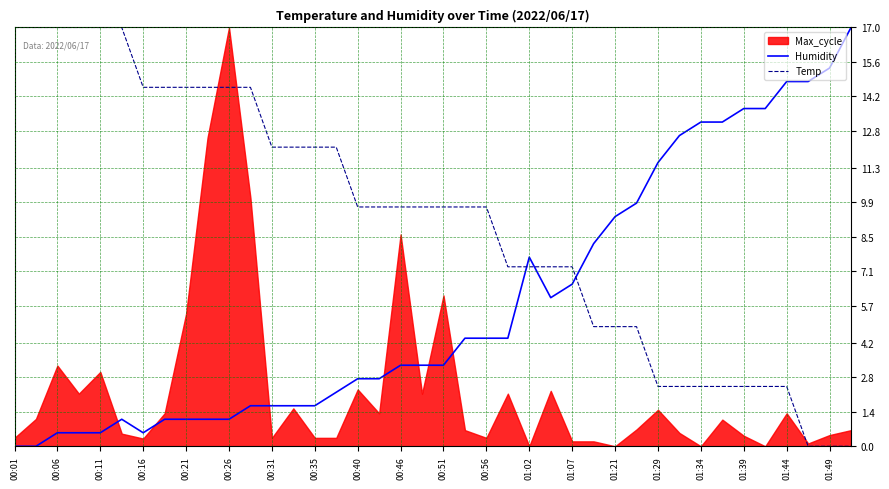

Is it true that Temp equals 6.9 at 01:21?

False